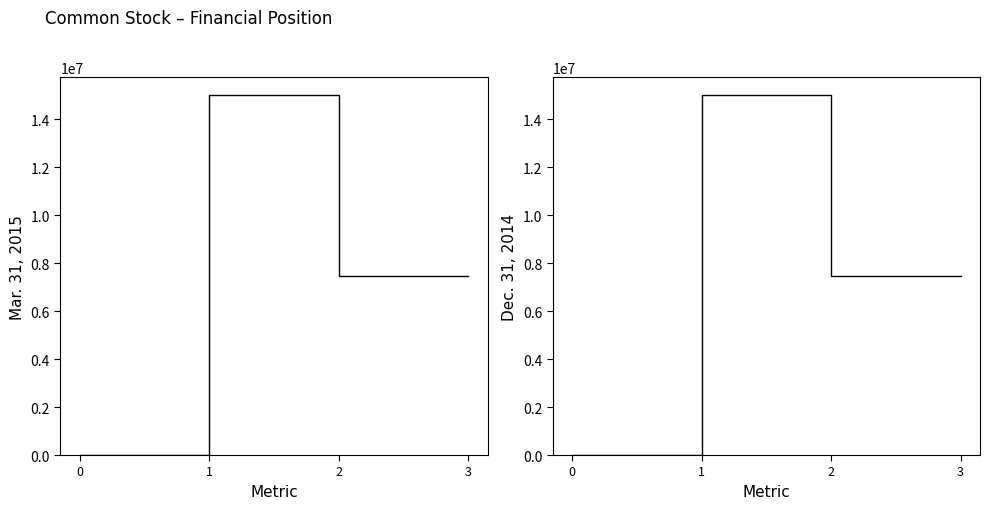

What is the average value of the Mar. 31, 2015 series?

7485797